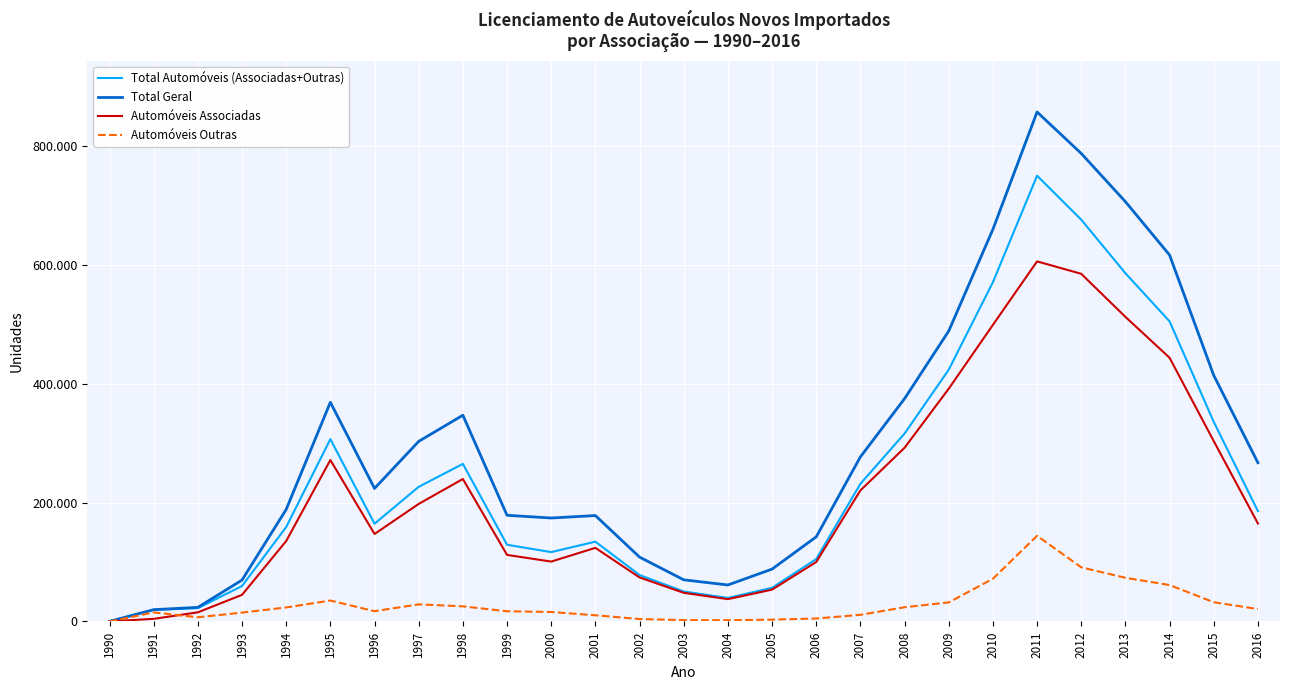

At 2012, list the series in order from smallest to largest.

Automóveis Outras, Automóveis Associadas, Total Automóveis (Associadas+Outras), Total Geral